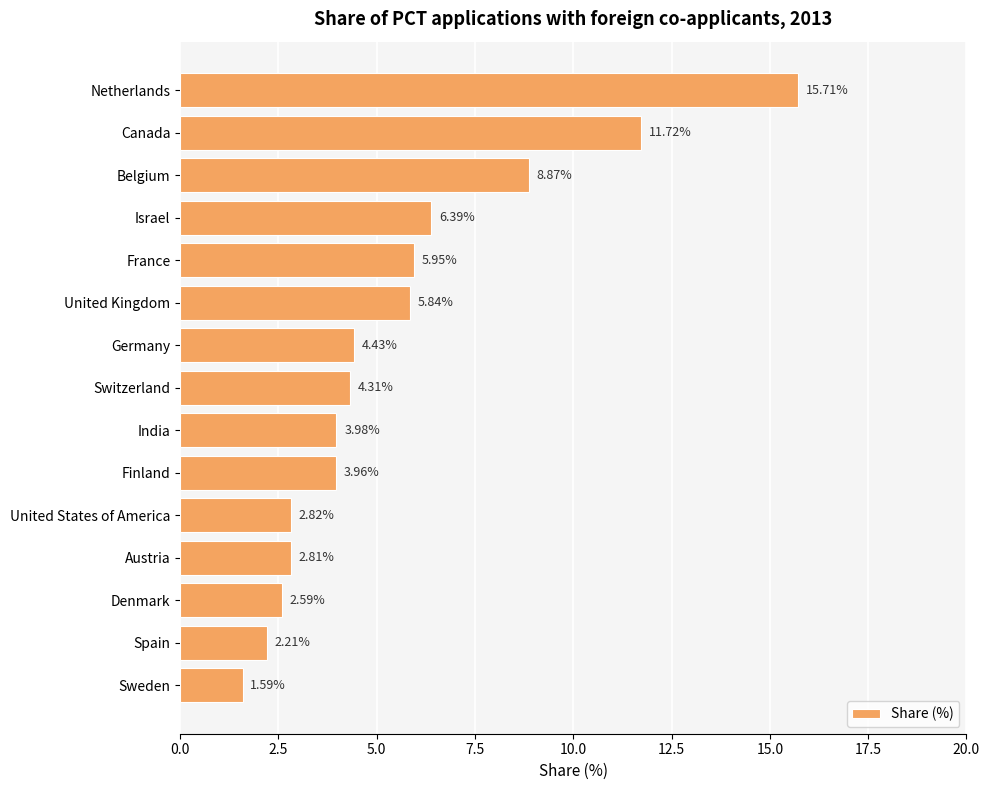

Which has a higher value, Israel or France?

Israel